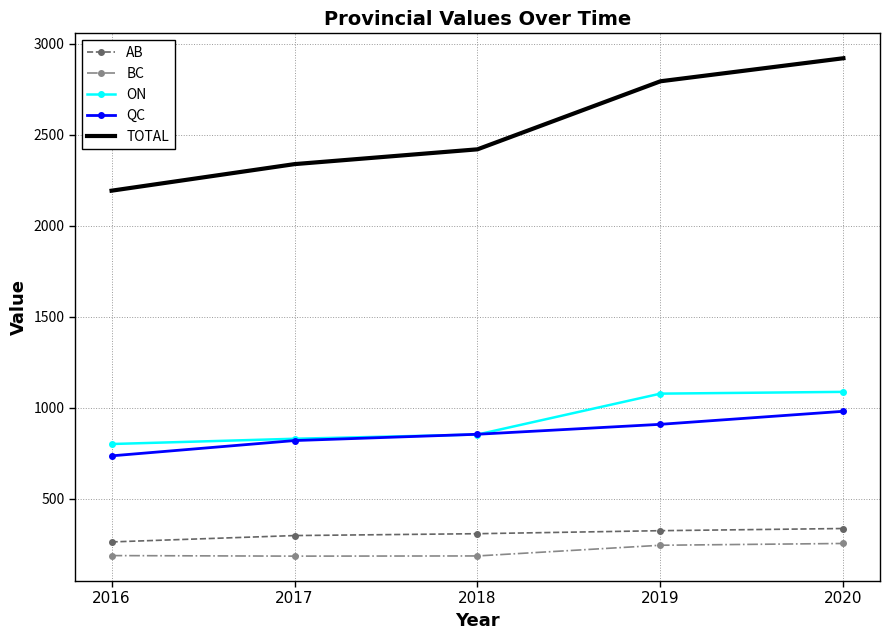

What is the difference between the maximum and minimum values in the AB series?

73.8